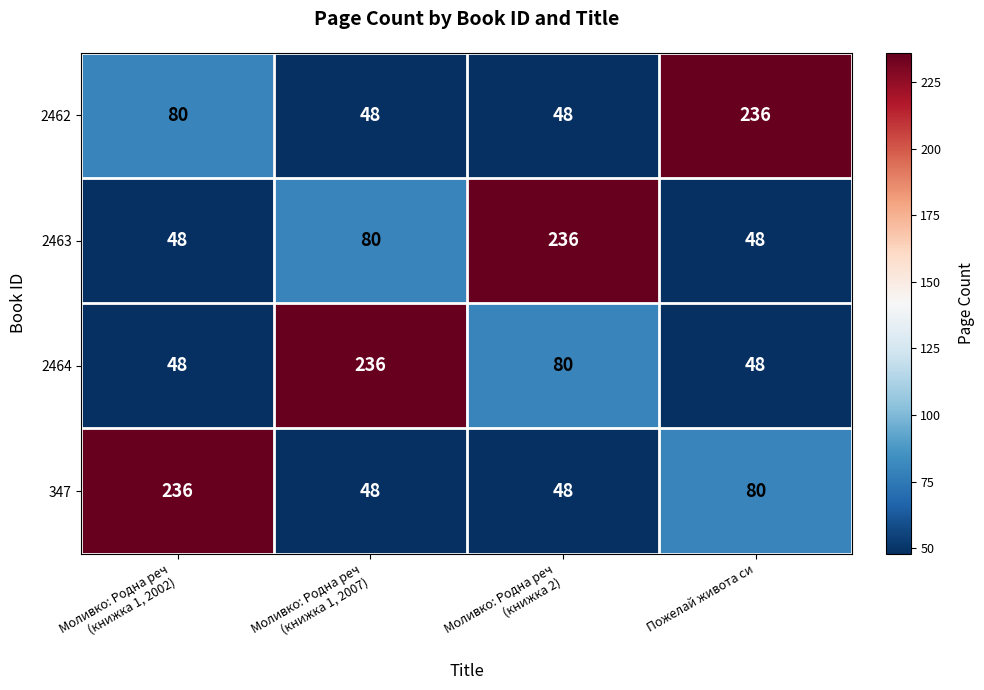

What is the difference between the highest and lowest values at Пожелай живота си?

188